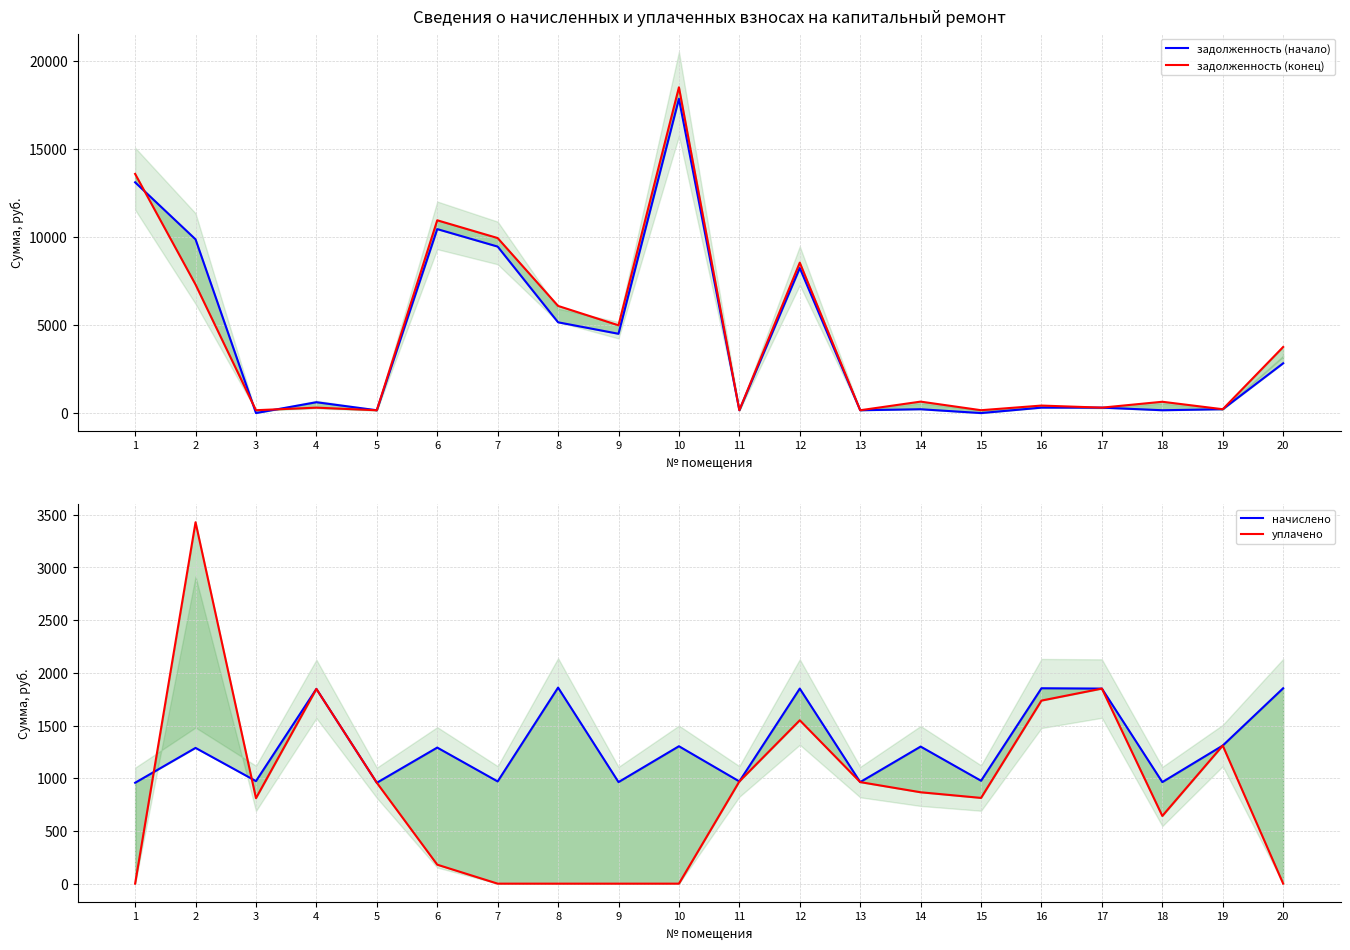

Is this an area chart (filled region under the line)?

No